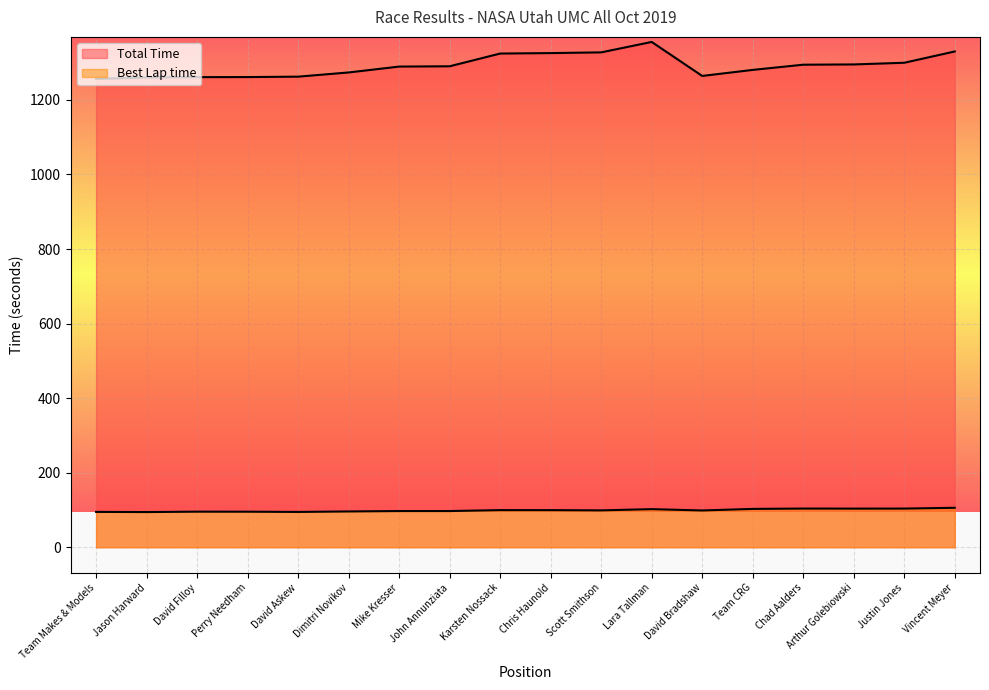

What is the smallest value displayed?

94.4